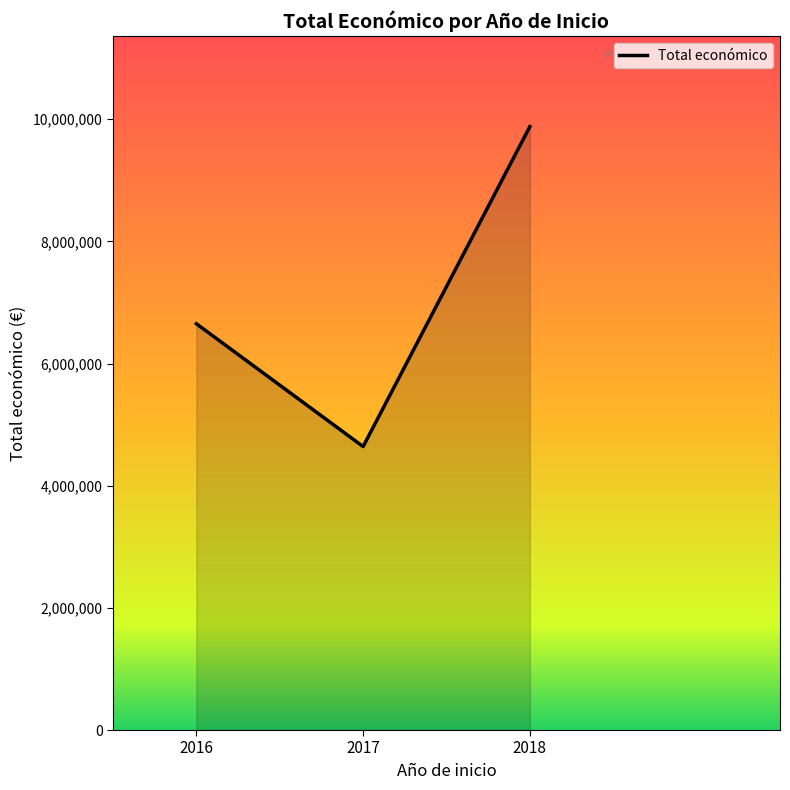

Count the number of categories in the chart.

3